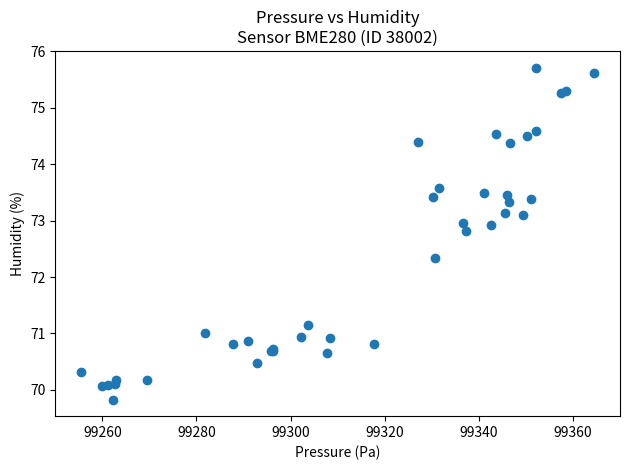

What Y value in the scatter plot is closest to 72?

72.3